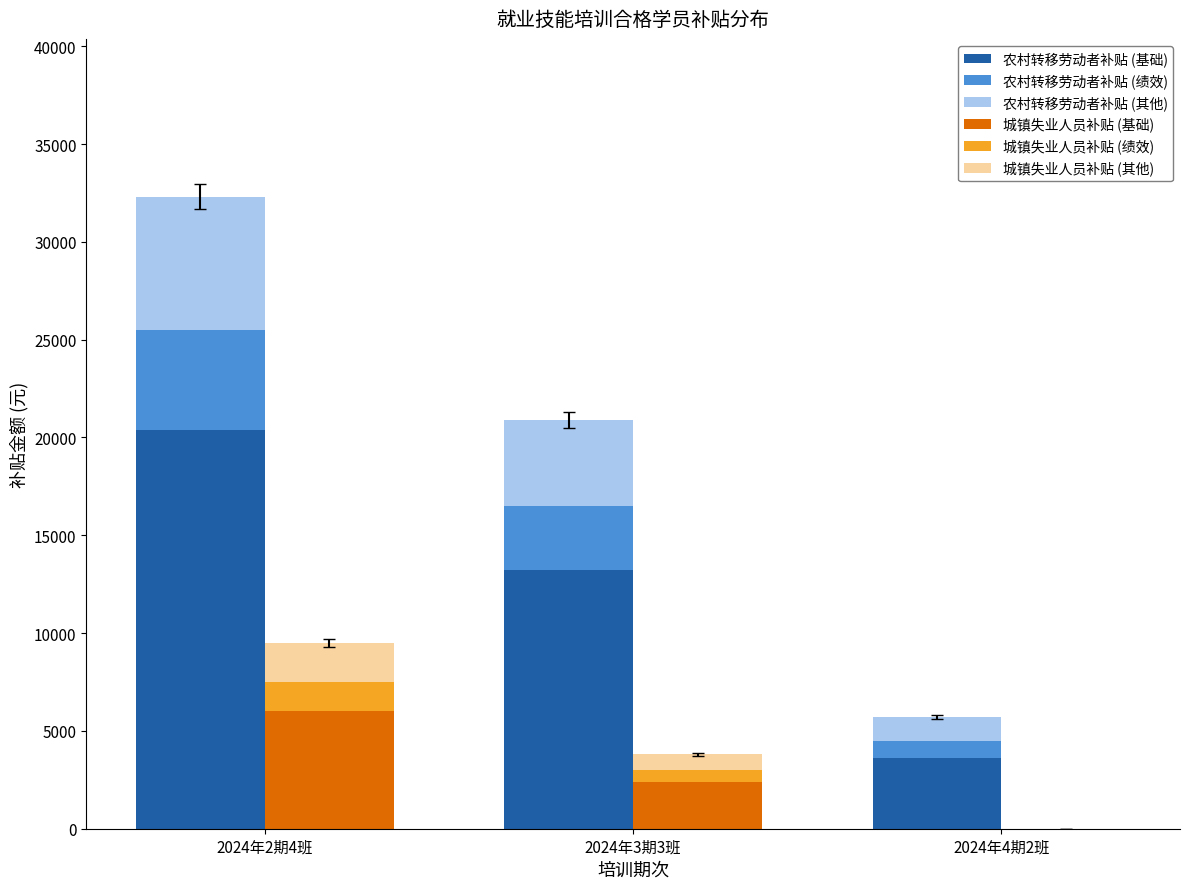

Which series changed the most between 2024年2期4班 and 2024年3期3班?

农村转移劳动者补贴 (基础)